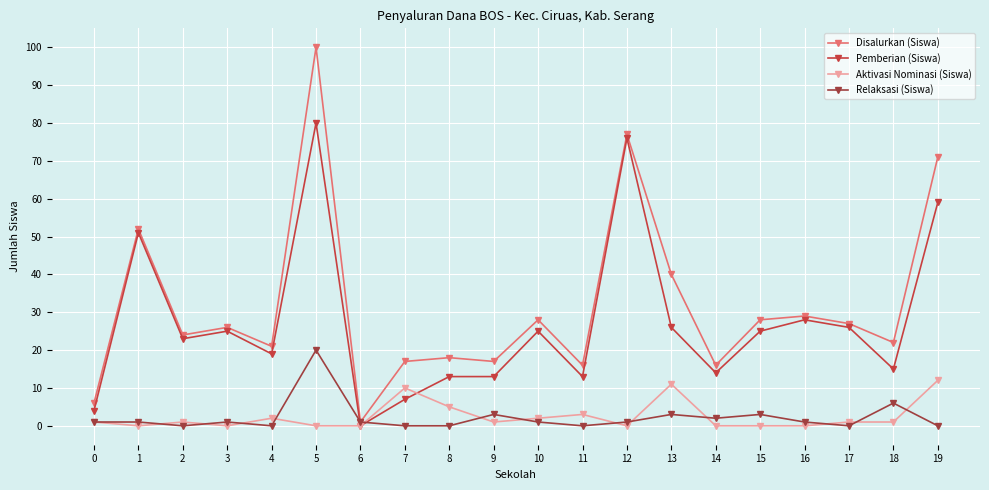

How many interior local valleys does the Disalurkan (Siswa) series have?

7